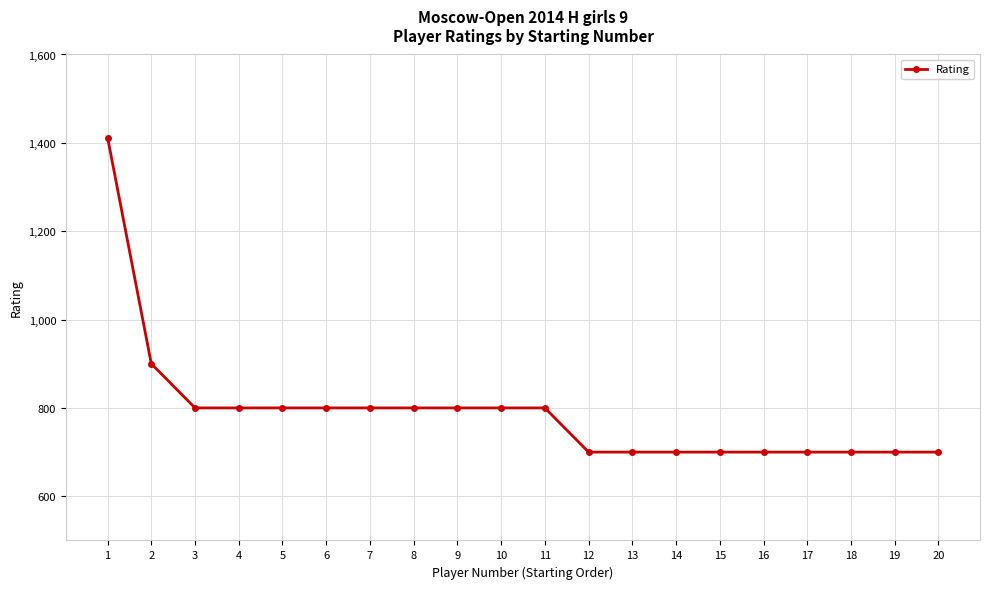

What is the difference between the maximum and minimum values?

712